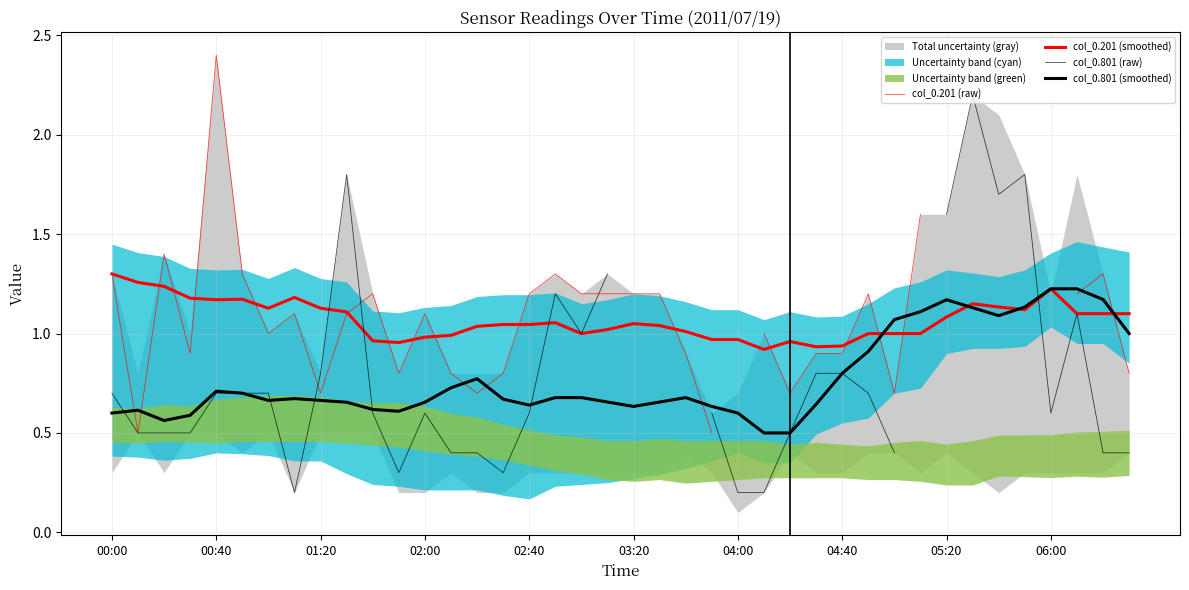

The col_0.801 (smoothed) series shows 0.9 at 00:00. True or false?

False